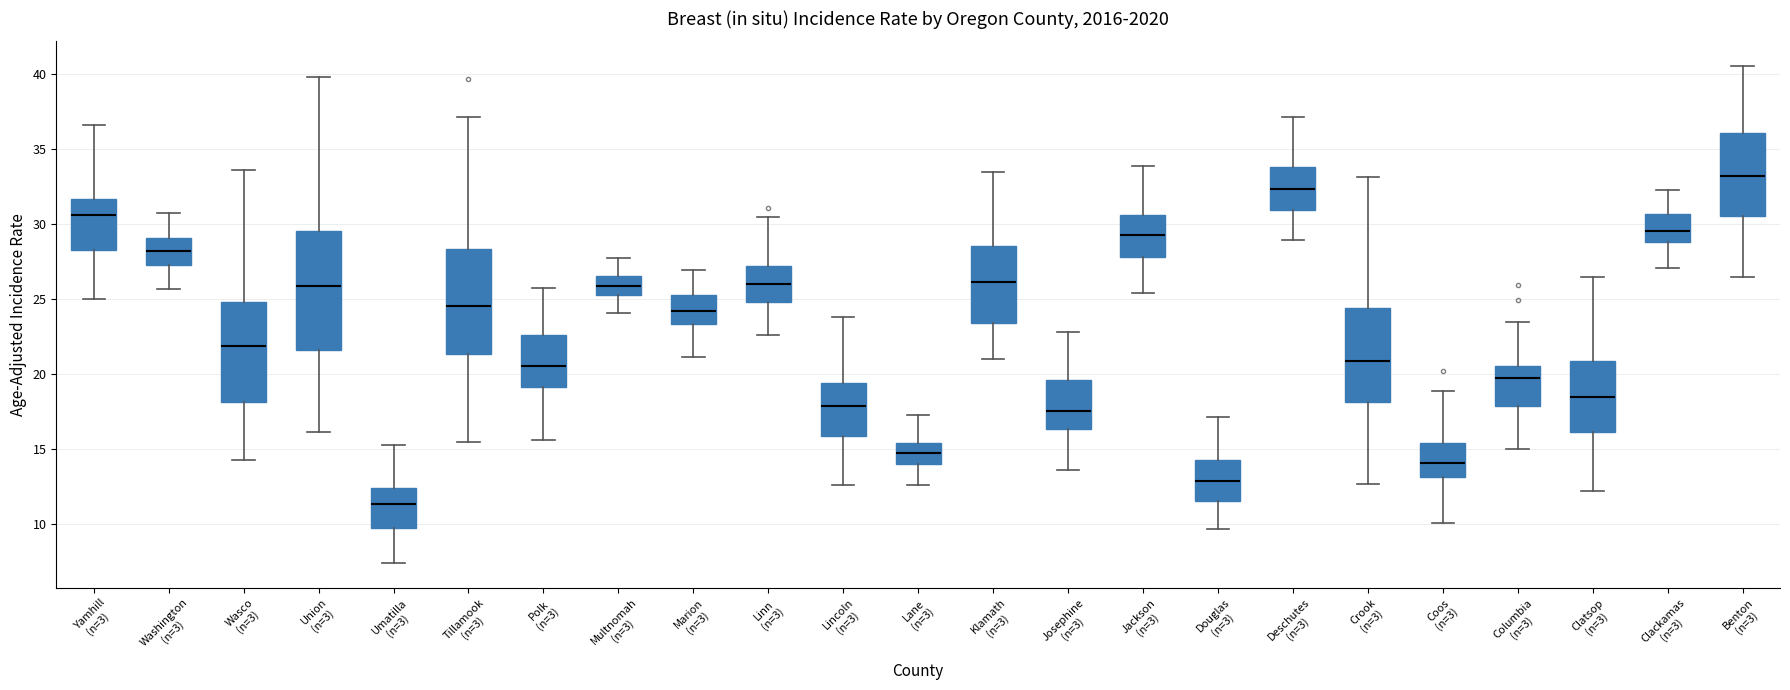

Comparing the boxes themselves (not the whiskers), which one is the tallest?

Union (n=3)